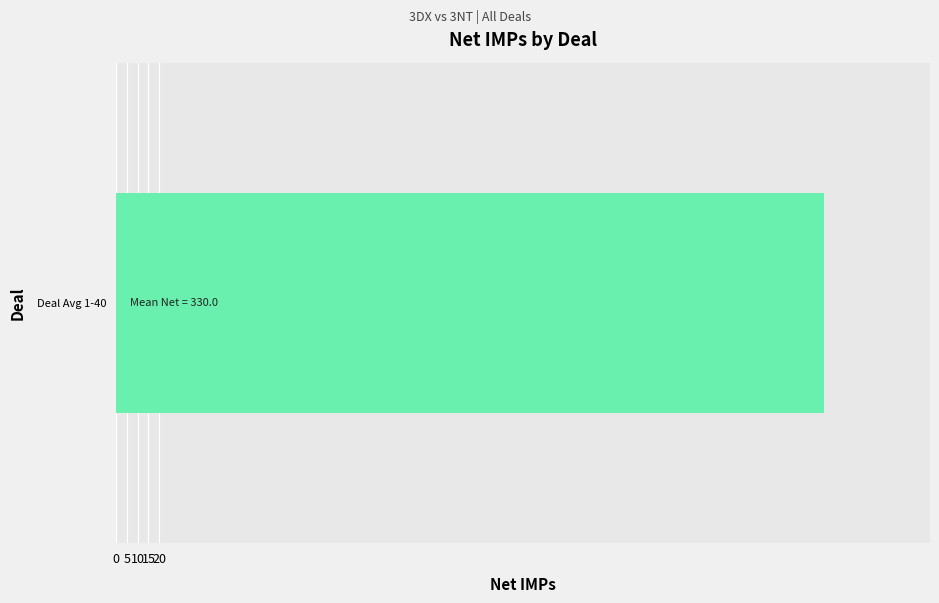

True or false: the data shows -132 at 35.

False